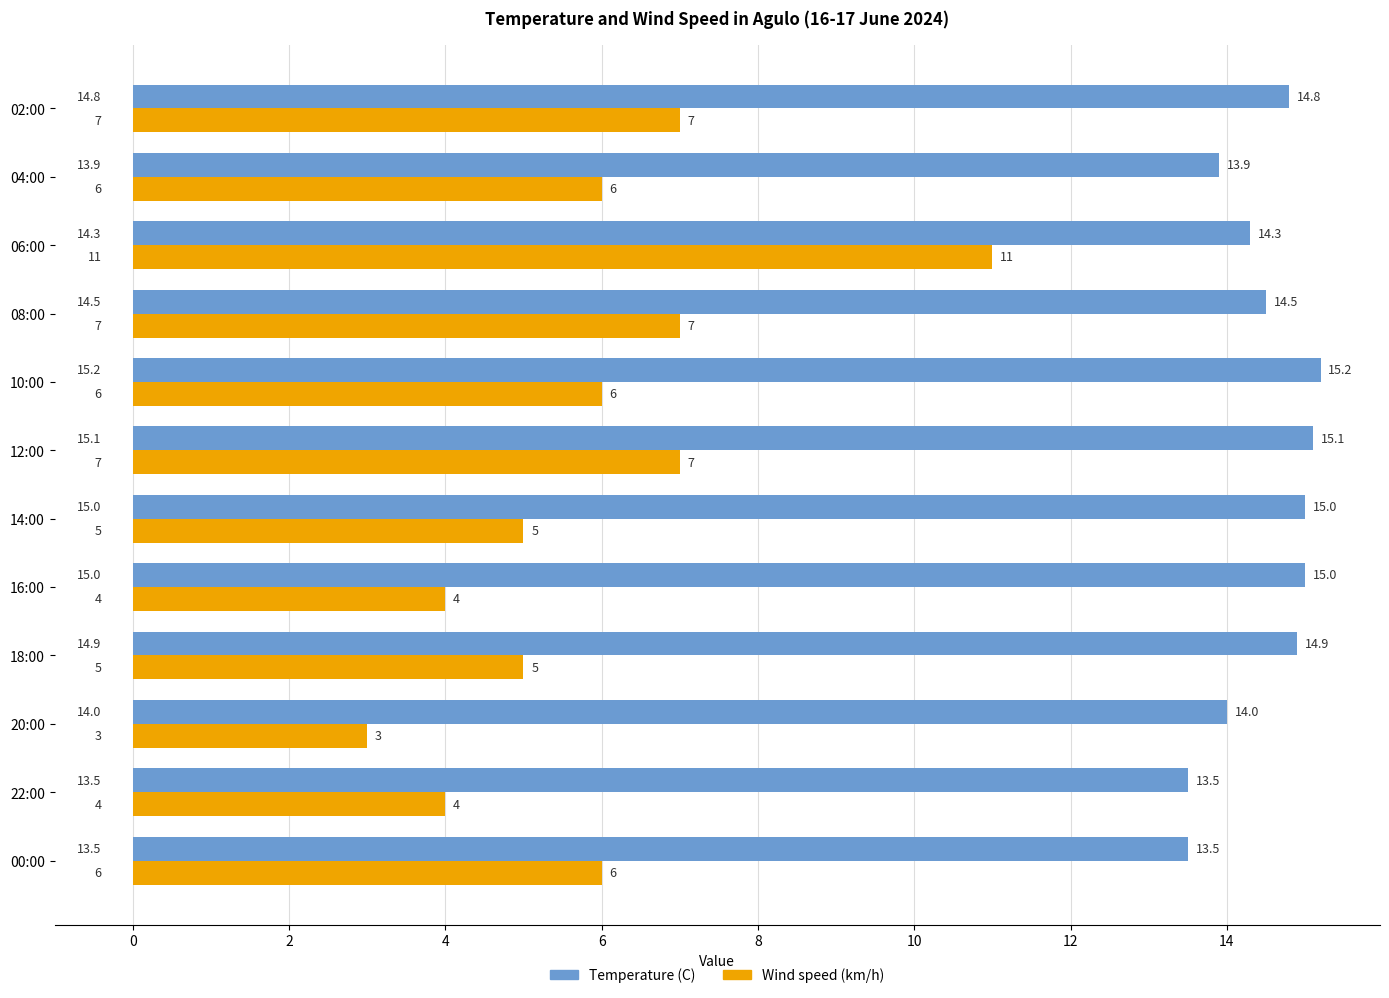

Read the Wind speed (km/h) value at 06:00.

11.0